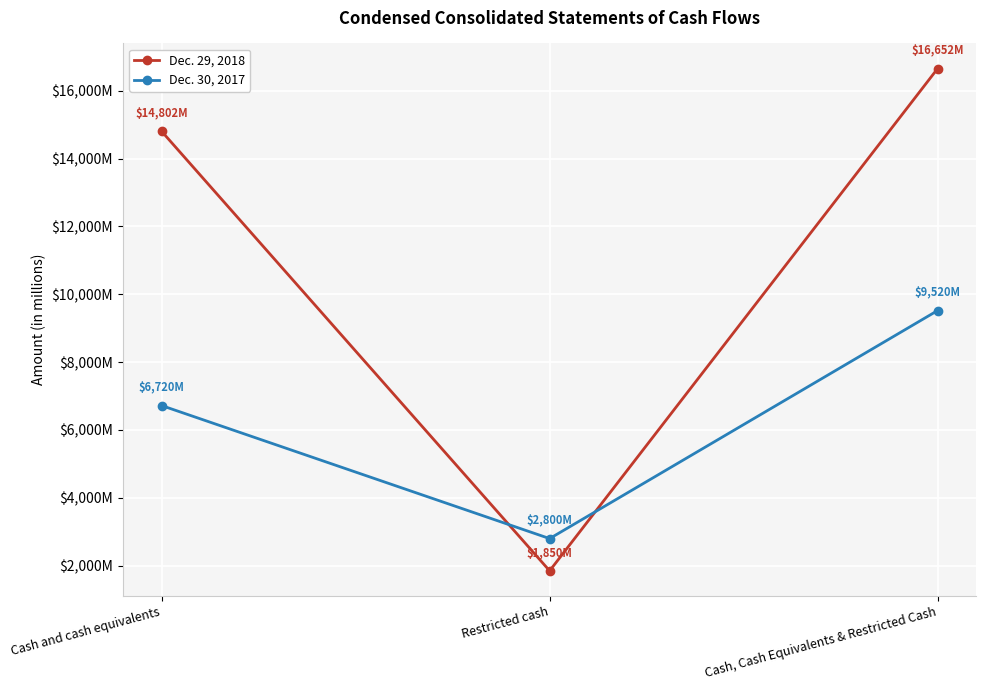

What are all the series names shown in the legend?

Dec. 29, 2018, Dec. 30, 2017